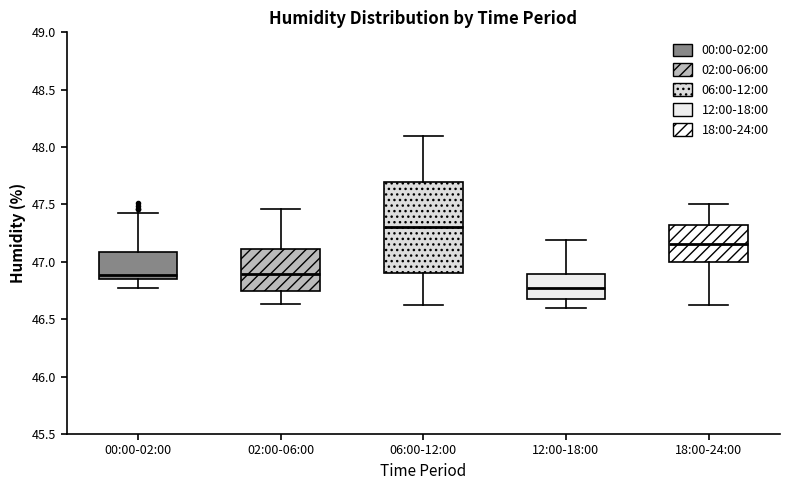

Reading left to right, transcribe this box plot: for each box, give where its median line is, the range the box spans, and where its two whiskers end, as read against the y-axis. The values are not printed on the chart, so give them approximately, as read against the axis.

00:00-02:00: median 46.90, box 46.85 to 47.10, whiskers 46.75 to 47.45
02:00-06:00: median 46.90, box 46.75 to 47.10, whiskers 46.65 to 47.45
06:00-12:00: median 47.30, box 46.90 to 47.70, whiskers 46.60 to 48.10
12:00-18:00: median 46.75, box 46.70 to 46.90, whiskers 46.60 to 47.20
18:00-24:00: median 47.15, box 47.00 to 47.35, whiskers 46.60 to 47.50